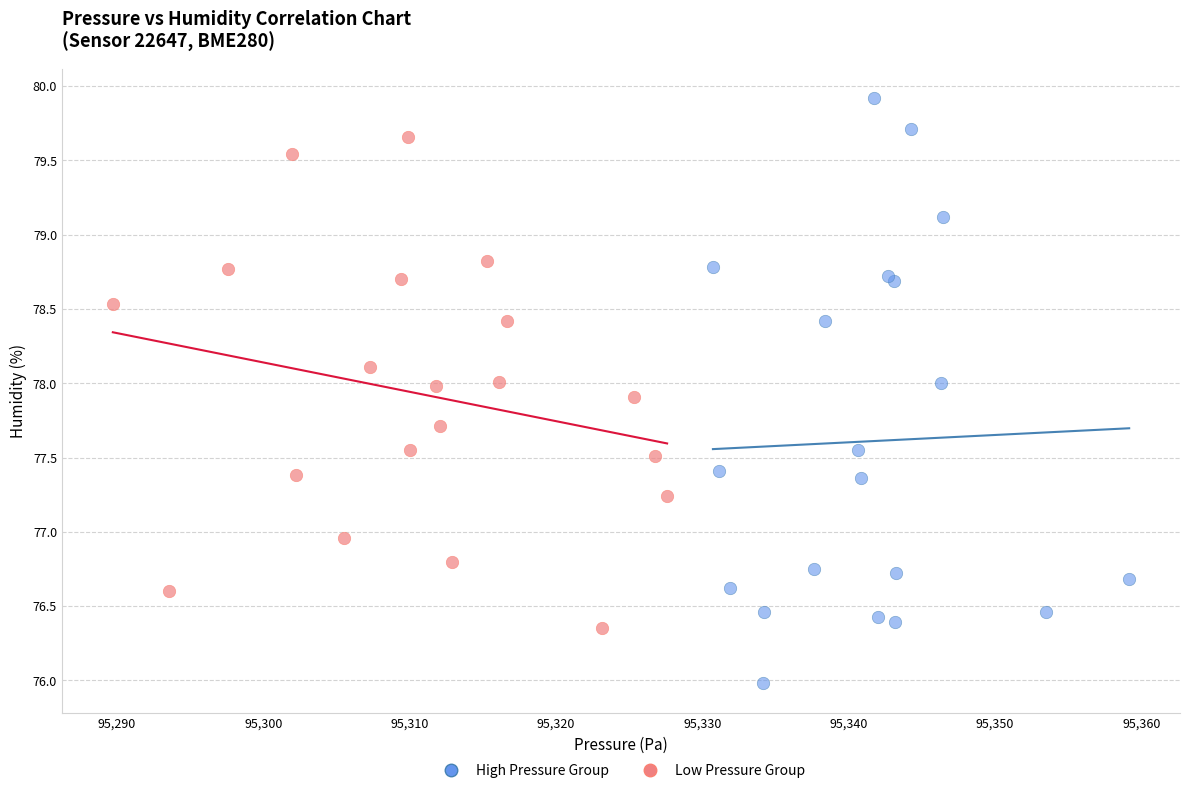

Which series contains the highest Y value?

High Pressure Group